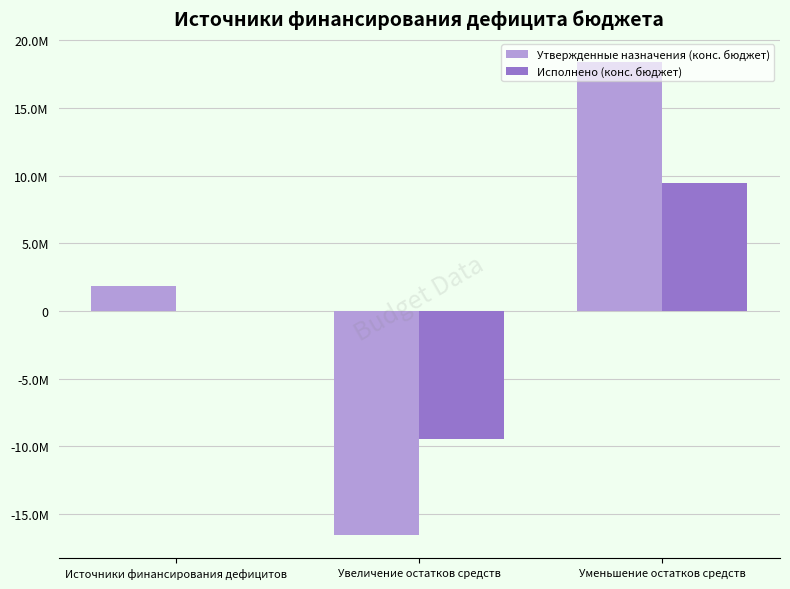

What are all the series names shown in the legend?

Утвержденные назначения (конс. бюджет), Исполнено (конс. бюджет)